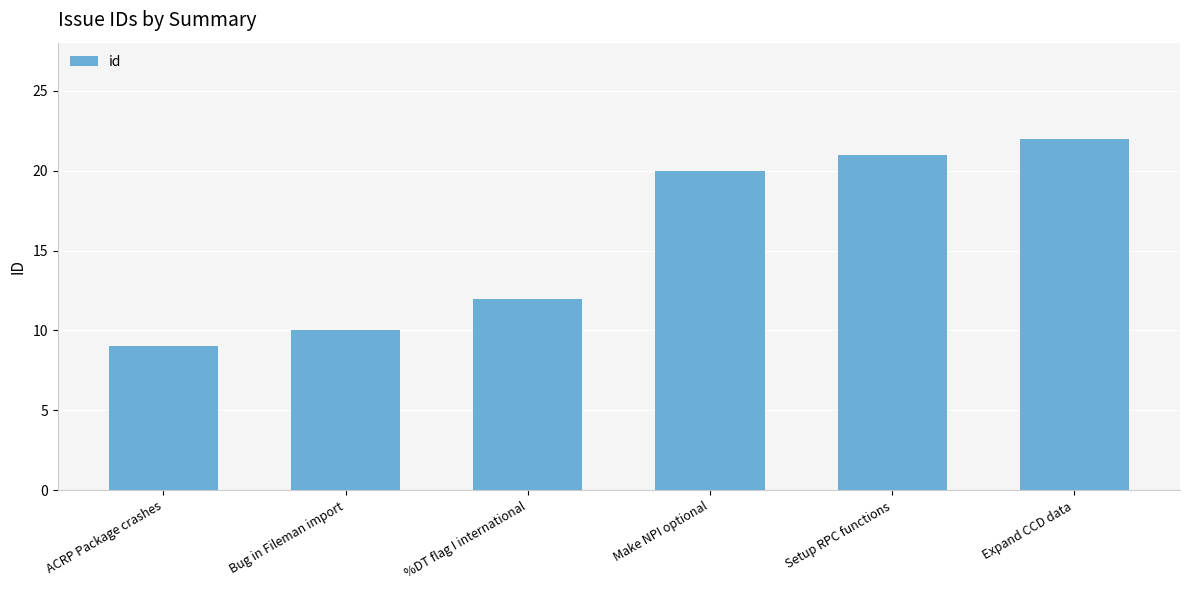

What is the label of the 5th bar from the left?

Setup RPC functions